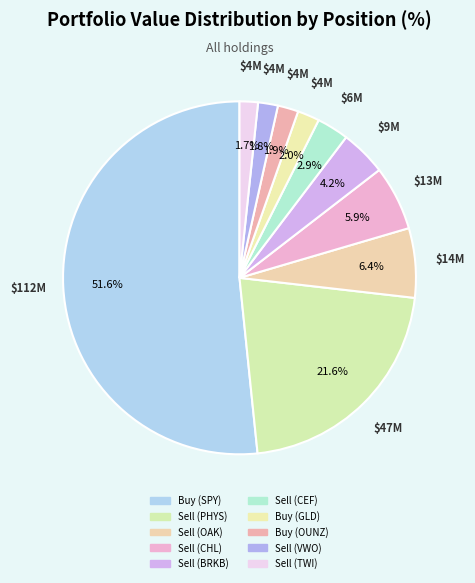

Which category has the biggest portion of the pie?

Buy (SPY)